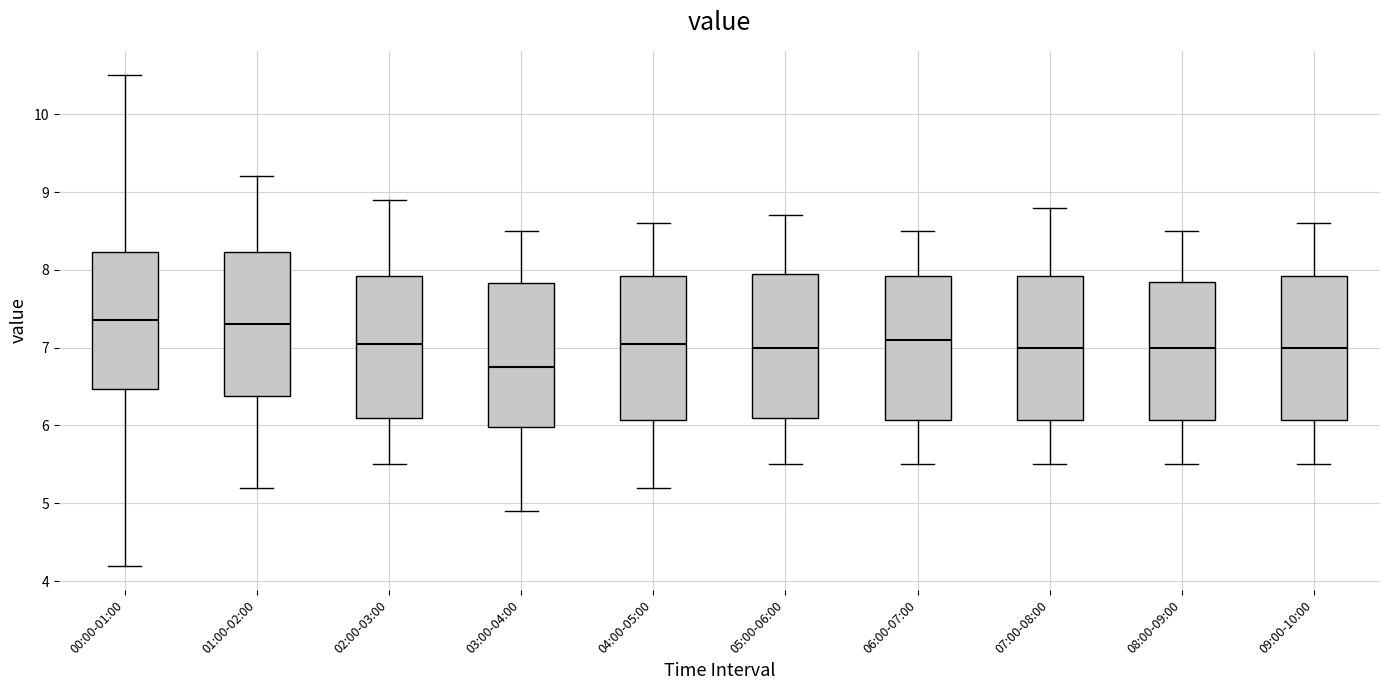

Reading left to right, read every box against the y-axis: the position of its median line, the range the box covers, and the ends of its whiskers. The values are not printed on the chart, so give them approximately, as read against the axis.

00:00-01:00: median 7.4, box 6.5 to 8.2, whiskers 4.2 to 10.5
01:00-02:00: median 7.3, box 6.4 to 8.2, whiskers 5.2 to 9.2
02:00-03:00: median 7.1, box 6.1 to 7.9, whiskers 5.5 to 8.9
03:00-04:00: median 6.8, box 6.0 to 7.8, whiskers 4.9 to 8.5
04:00-05:00: median 7.1, box 6.1 to 7.9, whiskers 5.2 to 8.6
05:00-06:00: median 7.0, box 6.1 to 8.0, whiskers 5.5 to 8.7
06:00-07:00: median 7.1, box 6.1 to 7.9, whiskers 5.5 to 8.5
07:00-08:00: median 7.0, box 6.1 to 7.9, whiskers 5.5 to 8.8
08:00-09:00: median 7.0, box 6.1 to 7.9, whiskers 5.5 to 8.5
09:00-10:00: median 7.0, box 6.1 to 7.9, whiskers 5.5 to 8.6